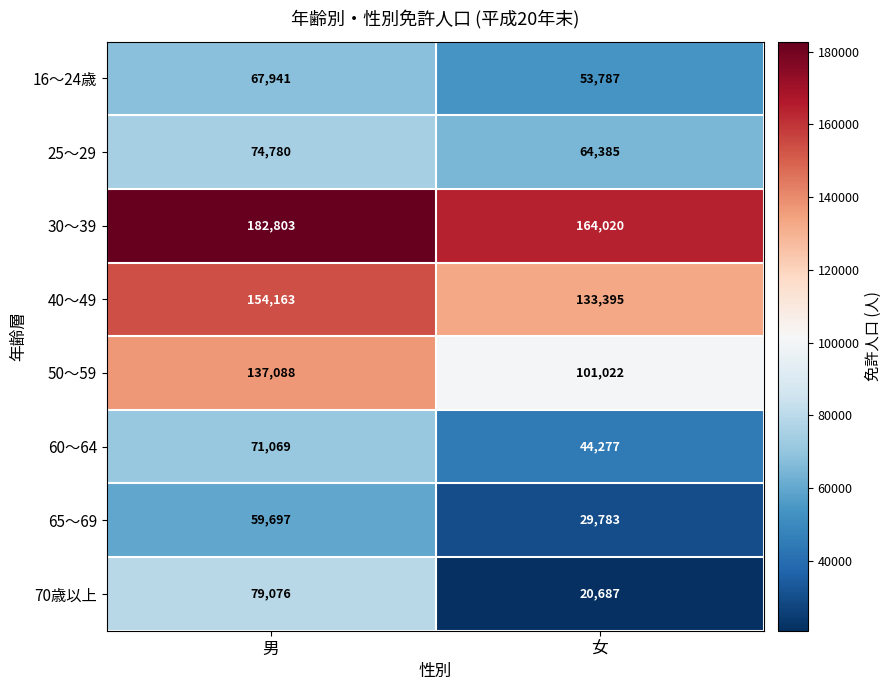

Which series changed the most between 男 and 女?

70歳以上